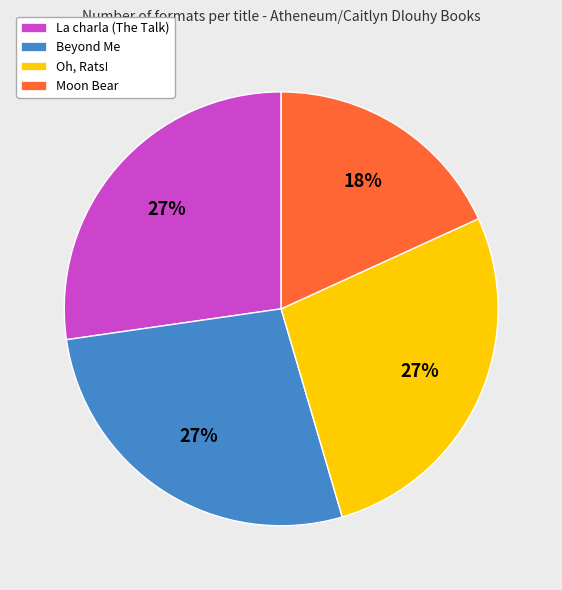

To the nearest percent, what is the difference between the La charla (The Talk) and Moon Bear slice percentages?

9%